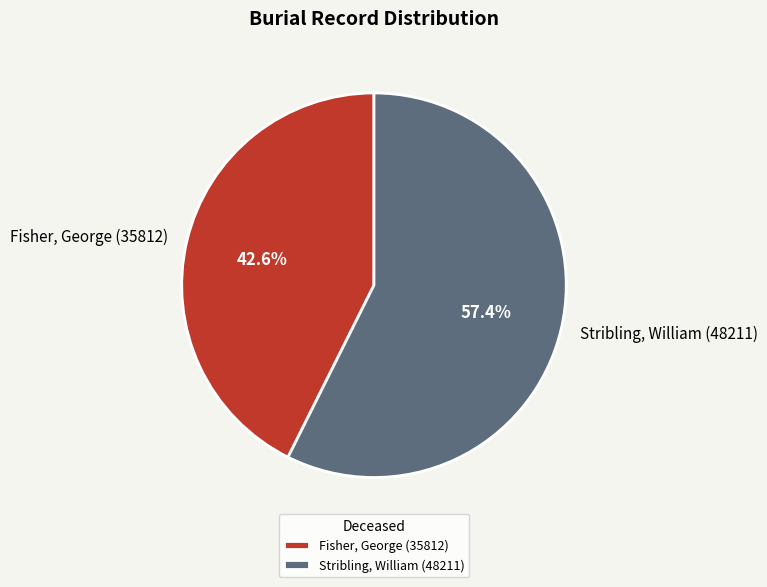

What is the total percentage of Fisher, George (35812) and Stribling, William (48211)?

100.0%